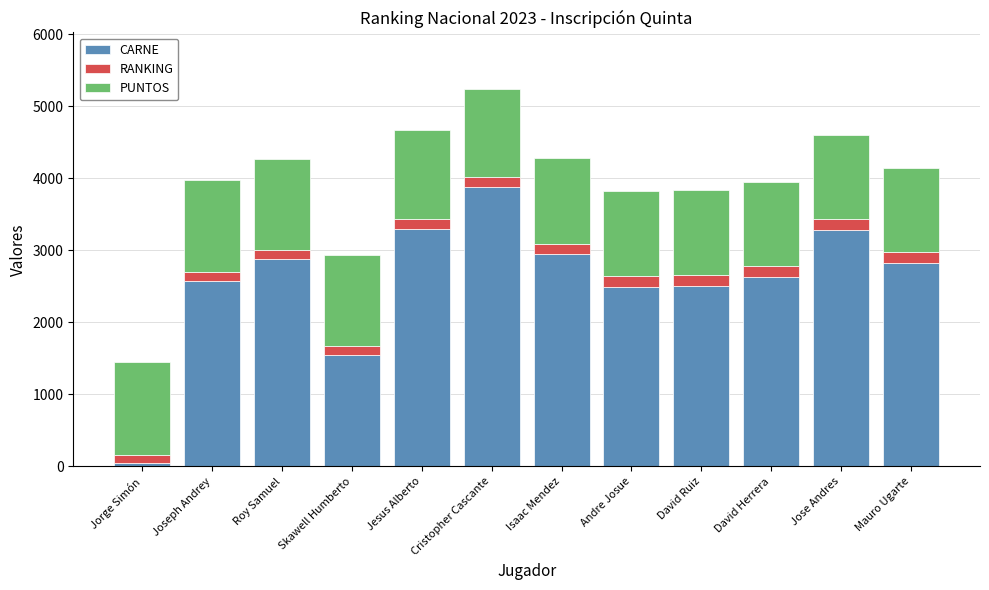

How many data points in CARNE are less than 2828?

6